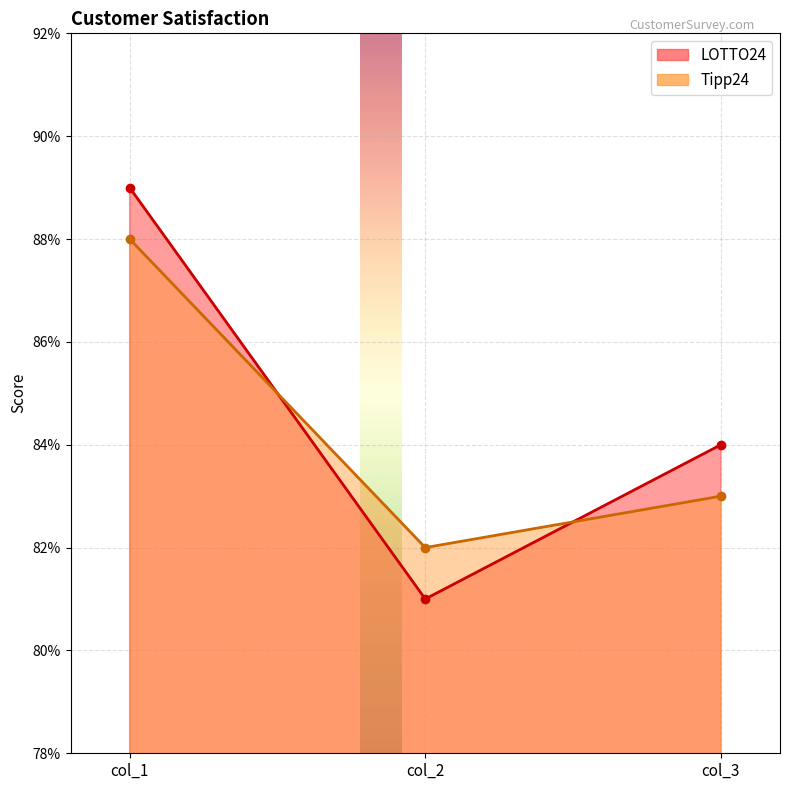

What is the highest value of the LOTTO24 series?

0.9